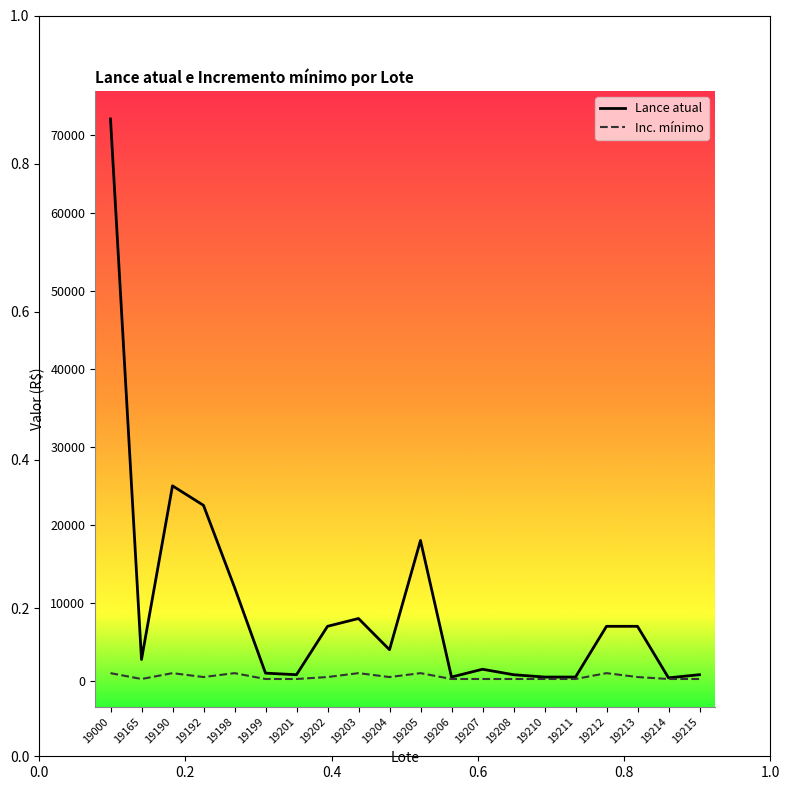

Is it true that Lance atual equals 19831 at 19198?

False